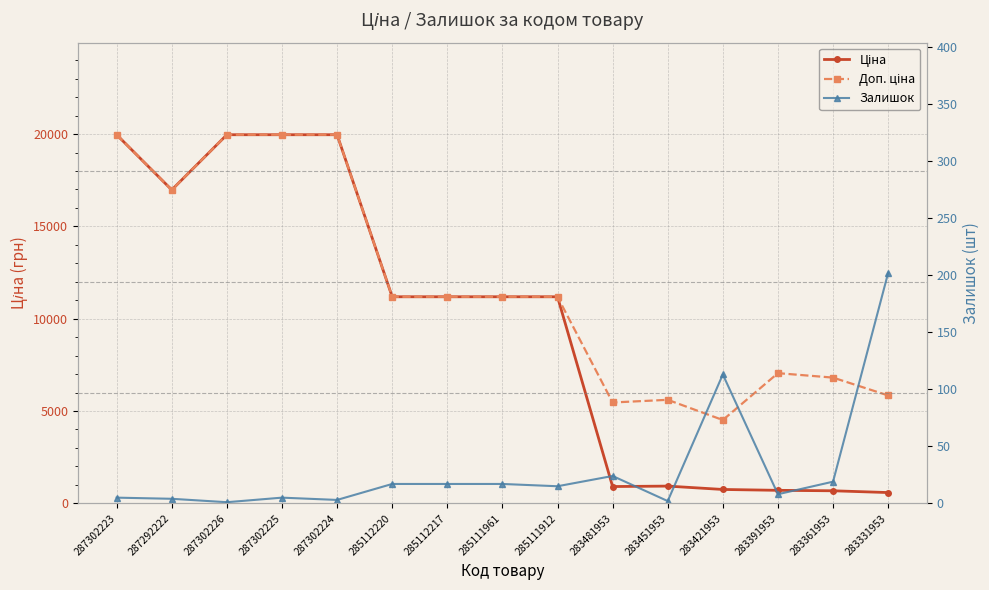

Which category has the highest value in the Ціна series?

287302223